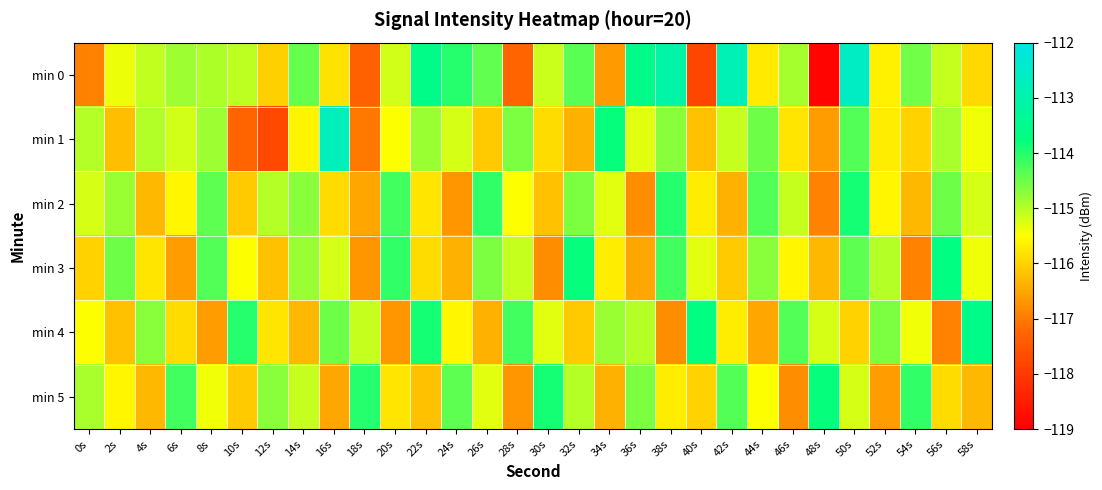

Which series has the widest spread of values?

min 0